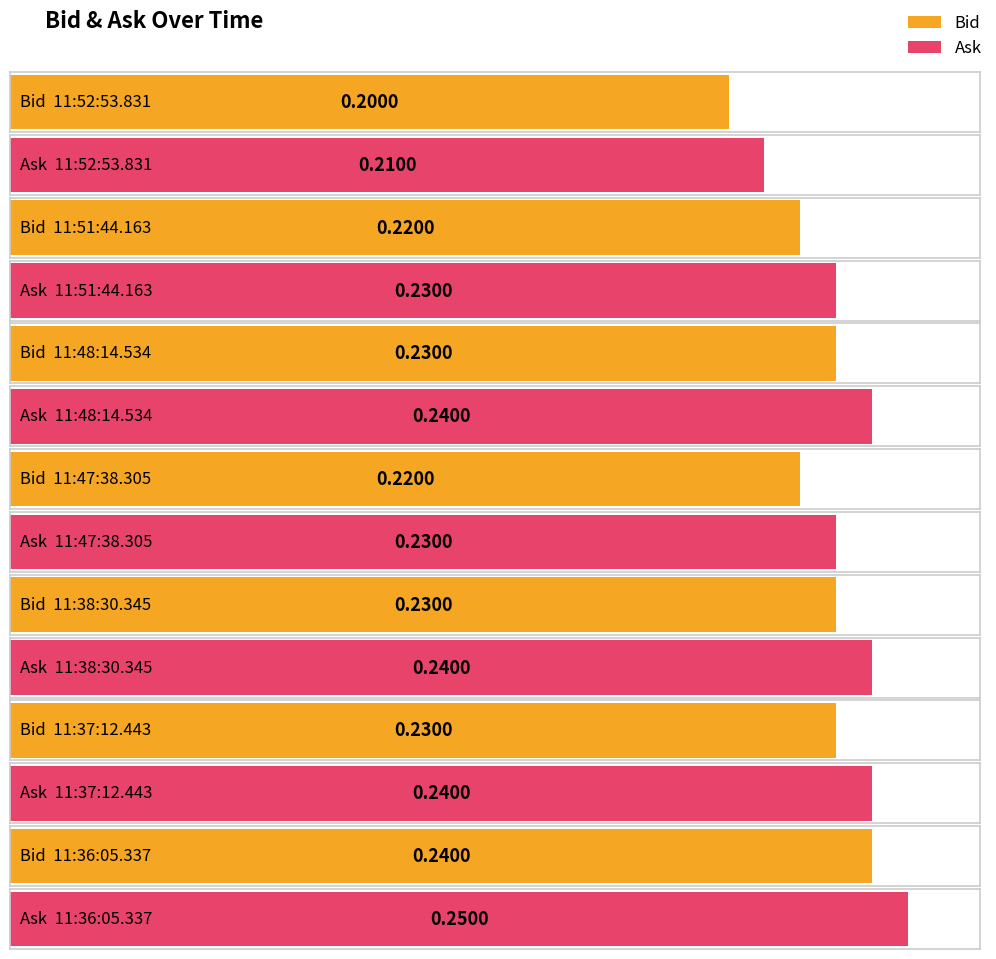

Reading right to left, list all the values displayed in this chart.

Bid: 11:36:05.337=0.2	11:37:12.443=0.2	11:38:30.345=0.2	11:47:38.305=0.2	11:48:14.534=0.2	11:51:44.163=0.2	11:52:53.831=0.2
Ask: 11:36:05.337=0.2	11:37:12.443=0.2	11:38:30.345=0.2	11:47:38.305=0.2	11:48:14.534=0.2	11:51:44.163=0.2	11:52:53.831=0.2